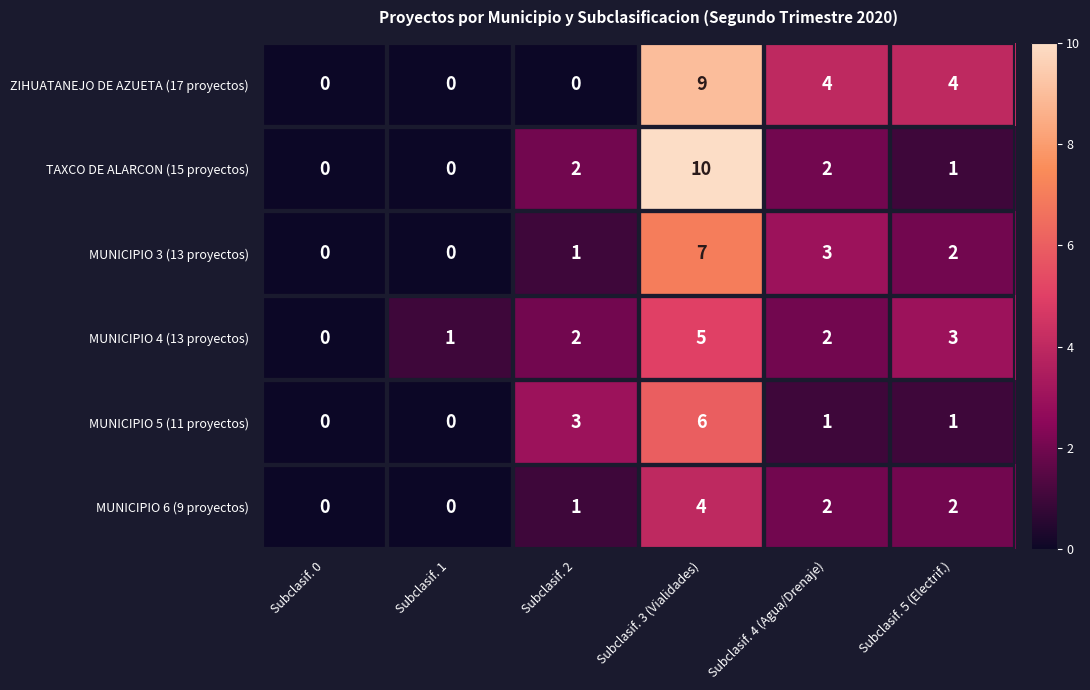

Which series has the largest range (max minus min)?

TAXCO DE ALARCON (15 proyectos)